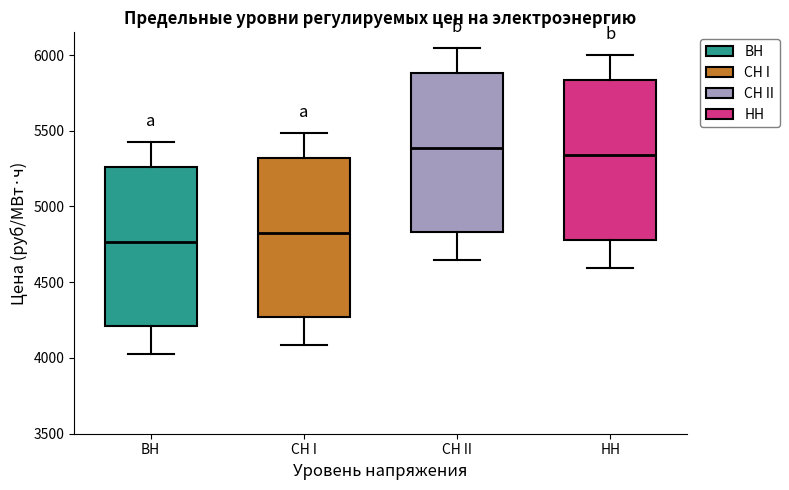

Reading left to right, read every box against the y-axis: the position of its median line, the range the box covers, and the ends of its whiskers. The values are not printed on the chart, so give them approximately, as read against the axis.

ВН: median 4750, box 4200 to 5250, whiskers 4000 to 5450
СН I: median 4850, box 4250 to 5300, whiskers 4100 to 5500
СН II: median 5400, box 4850 to 5900, whiskers 4650 to 6050
НН: median 5350, box 4800 to 5850, whiskers 4600 to 6000